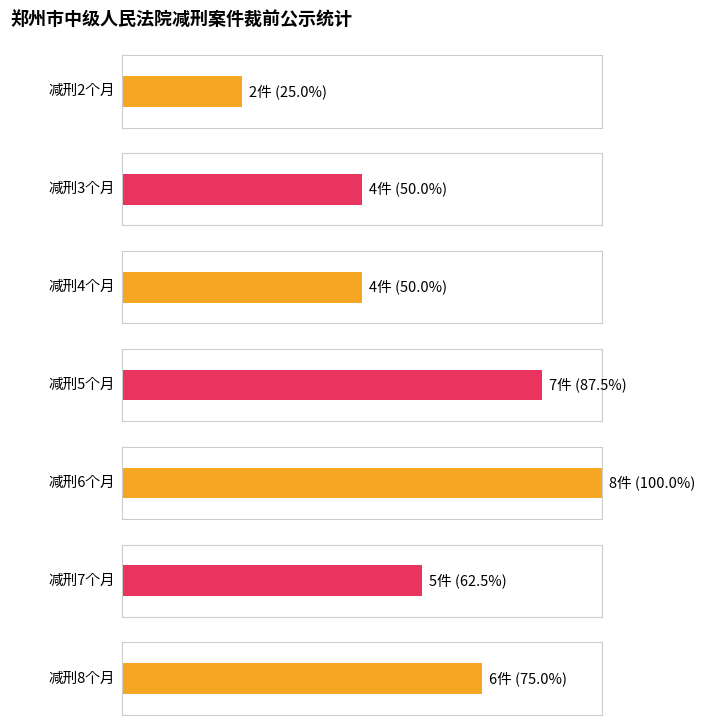

Does the chart contain any negative values?

No